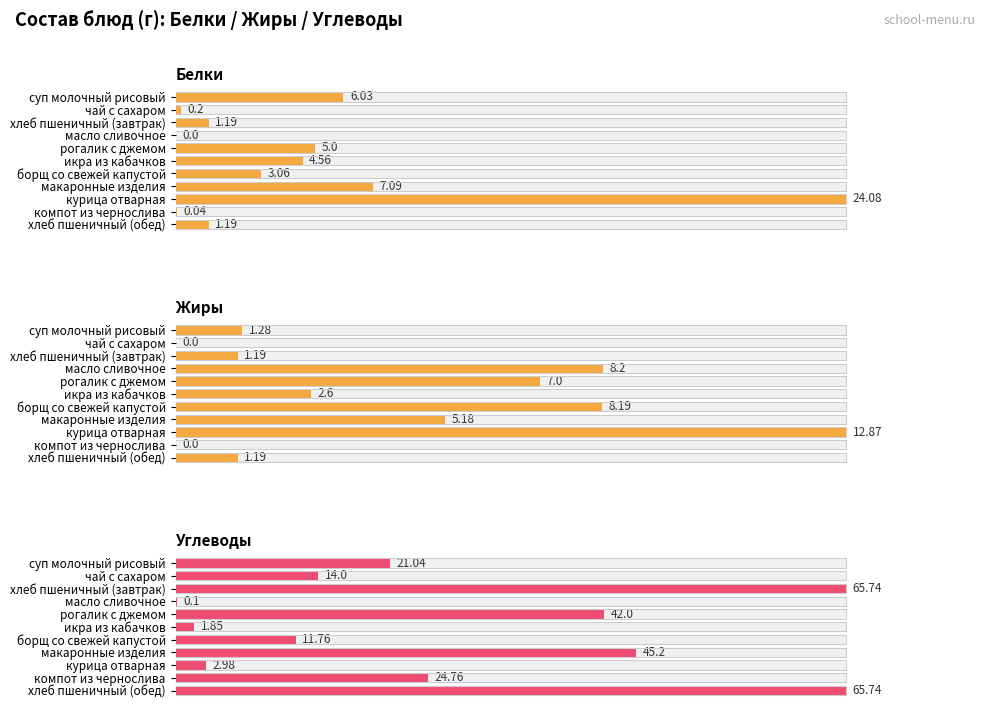

What are all the series names shown in the legend?

Белки, Жиры, Углеводы